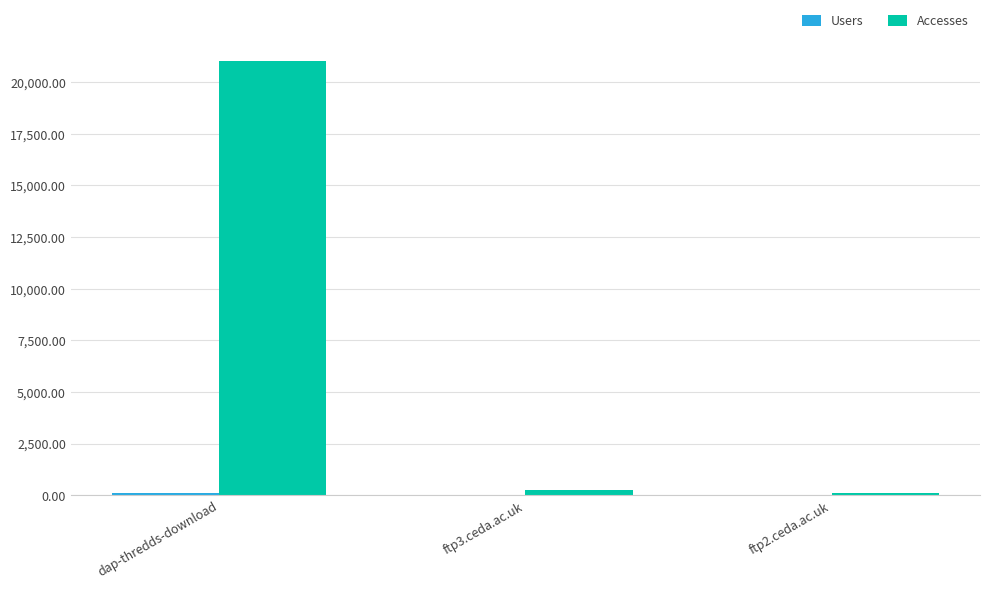

At which category does the chart reach its peak across all series?

dap-thredds-download